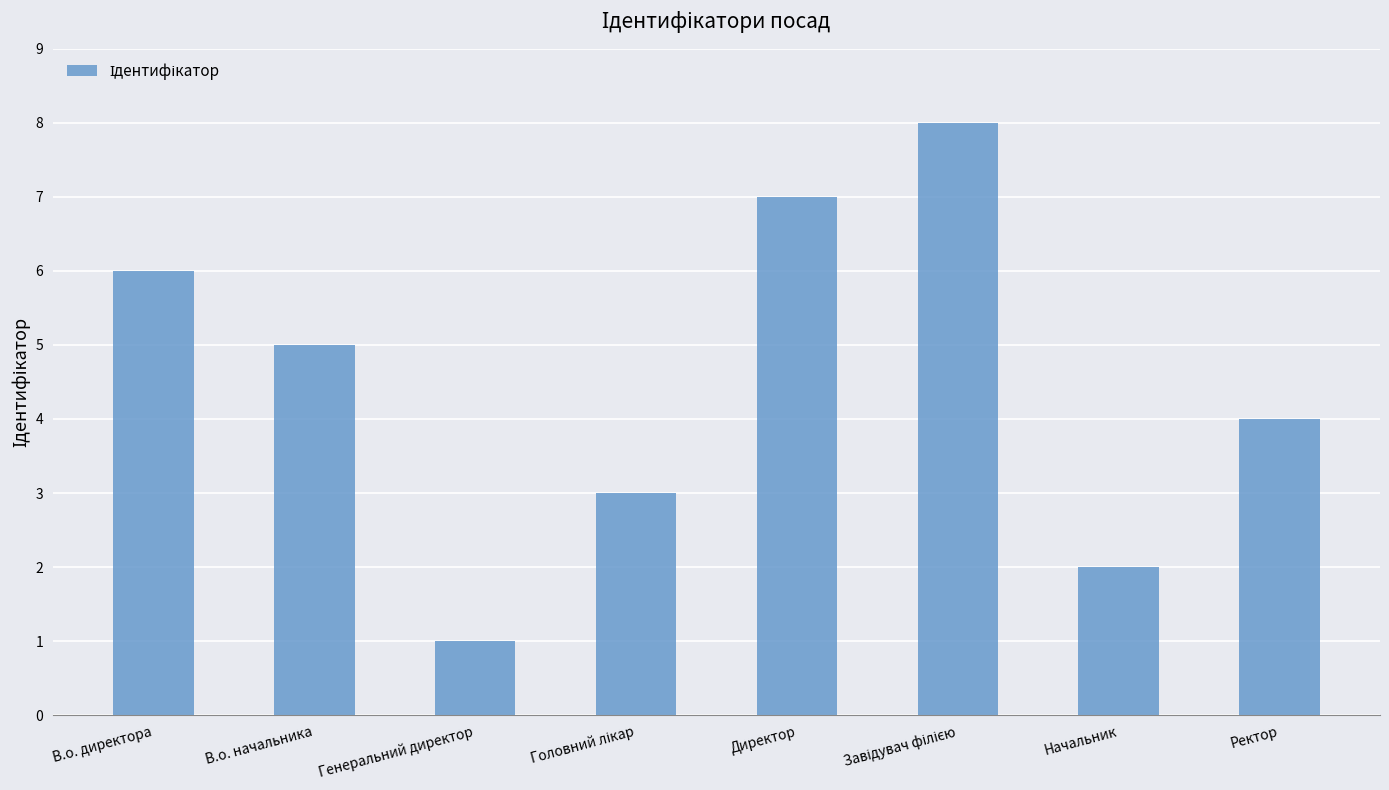

Which has a higher value, Генеральний директор or Начальник?

Начальник